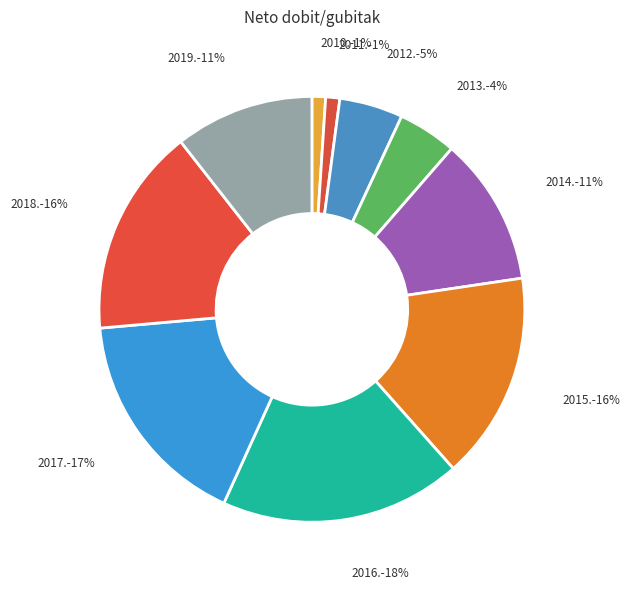

Which has a higher value, 2017. or 2018.?

2017.